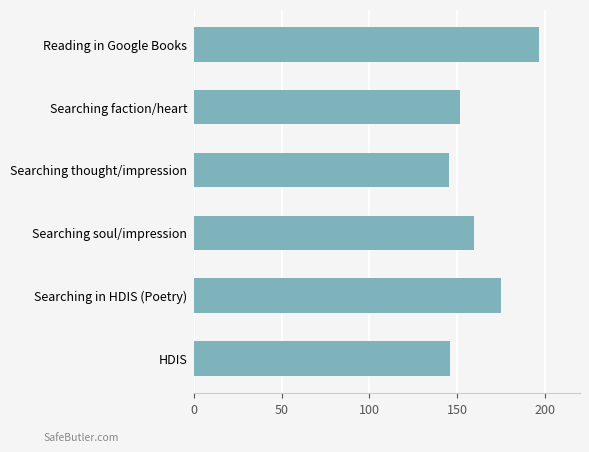

Which has a higher value, HDIS or Searching faction/heart?

Searching faction/heart